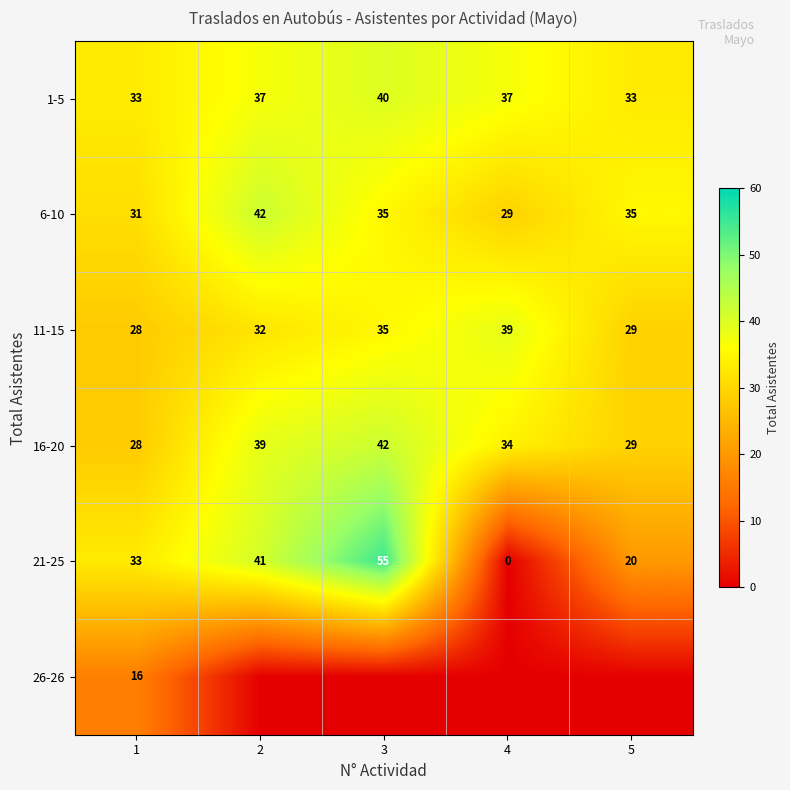

Is the value of 16-20 at 4 greater than the value of 6-10 at 3?

No